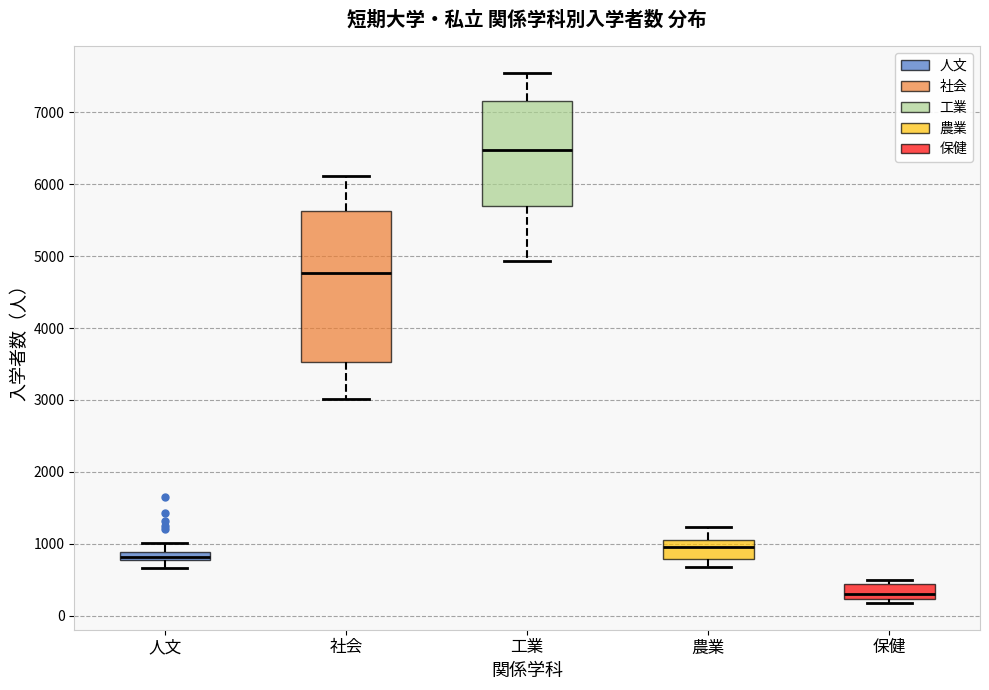

Which box's median line is the highest?

工業